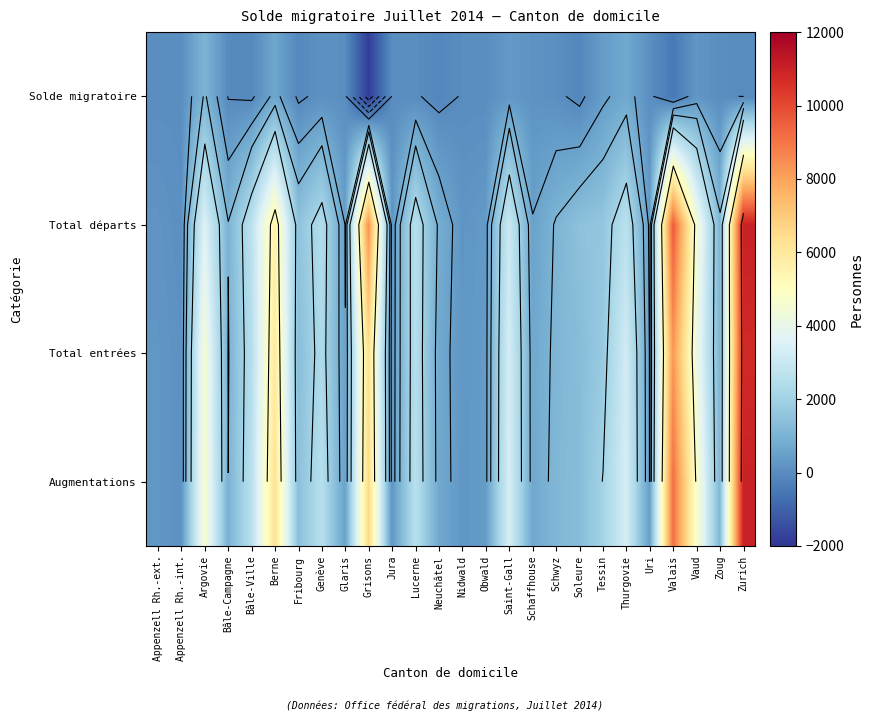

What is the difference between the highest and lowest values at Saint-Gall?

3071